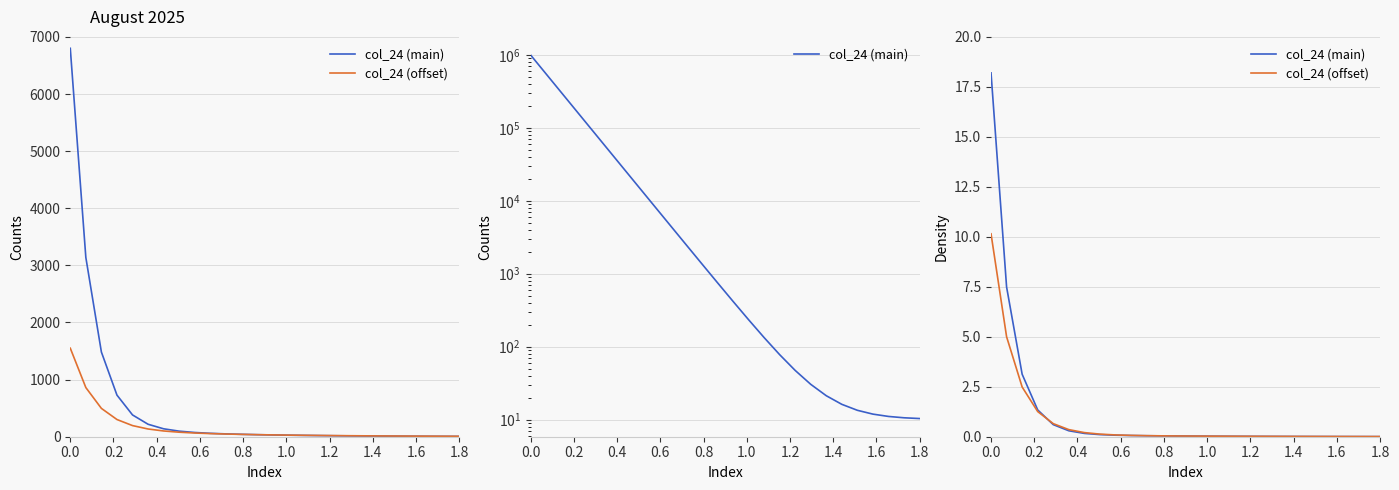

List the series in order of their overall mean, lowest first.

col_24 (offset), col_24 (main)